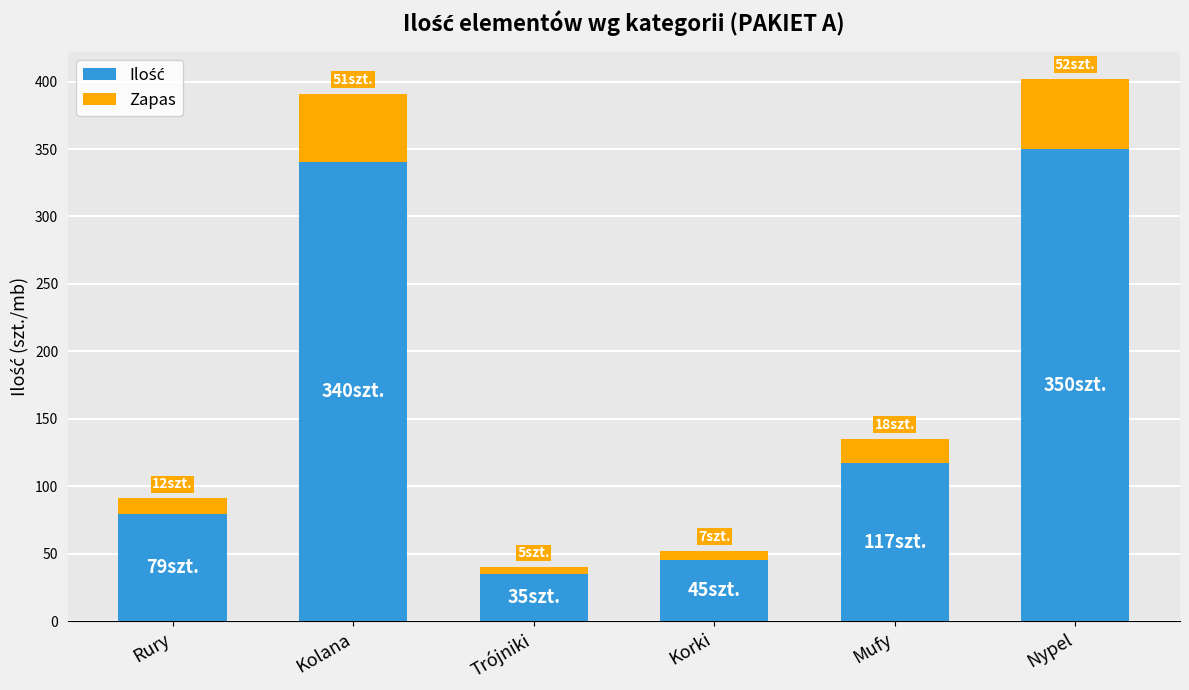

What is the total value across all series at Nypel?

402